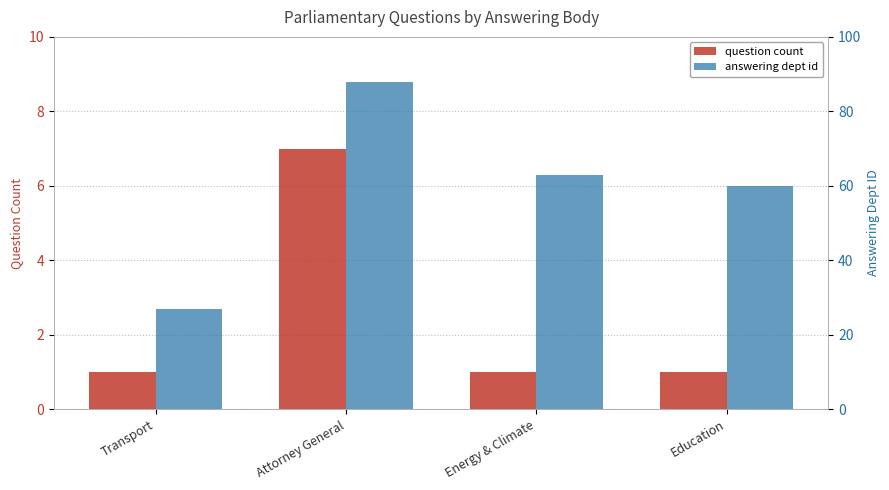

At which category does the chart reach its minimum across all series?

Transport